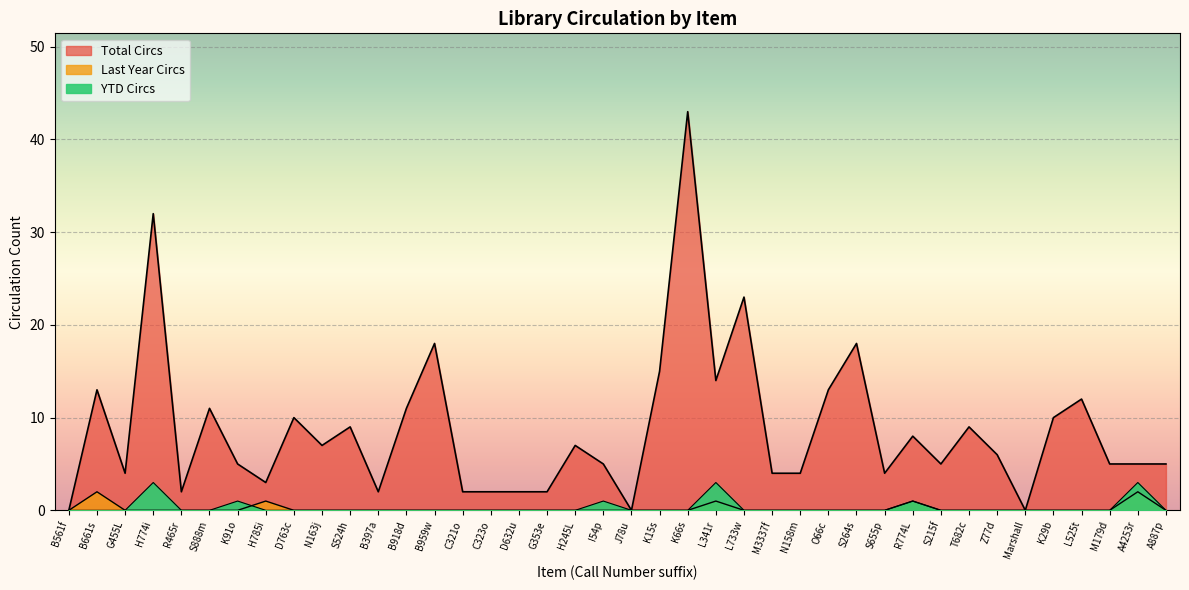

Is the value of YTD Circs at L525t greater than the value of Total Circs at S264s?

No